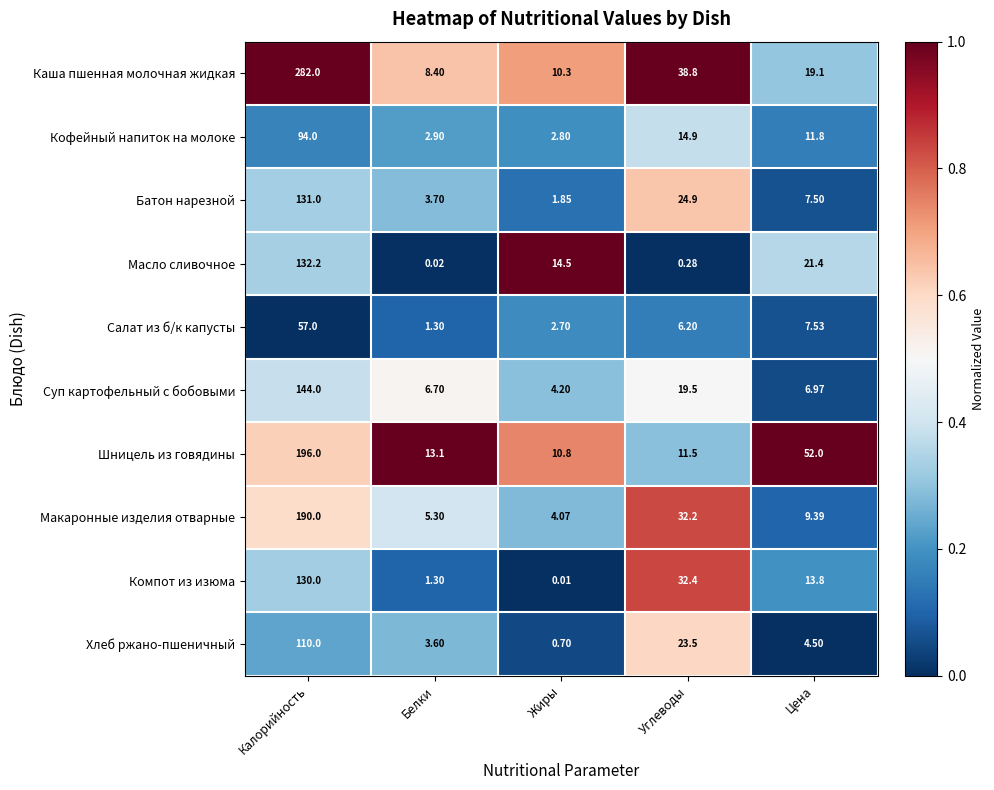

Where is Компот из изюма nearest to the value 65?

Углеводы